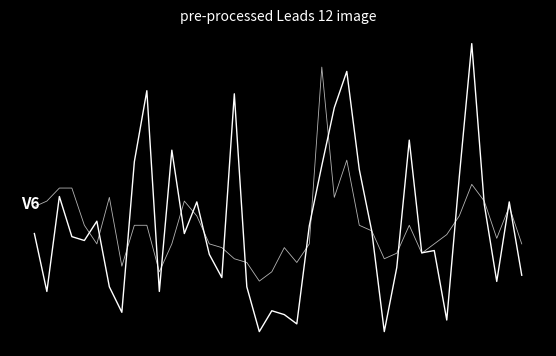

True or false: P2 has a value of -1.1 at 22.

False